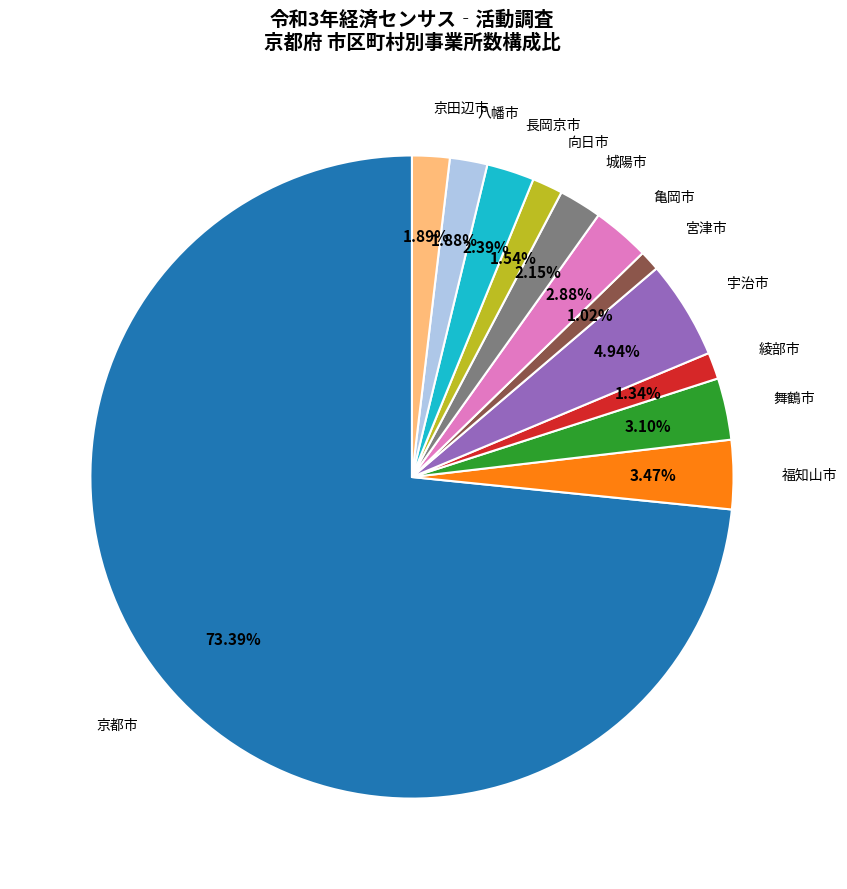

Does any single category account for the majority?

Yes